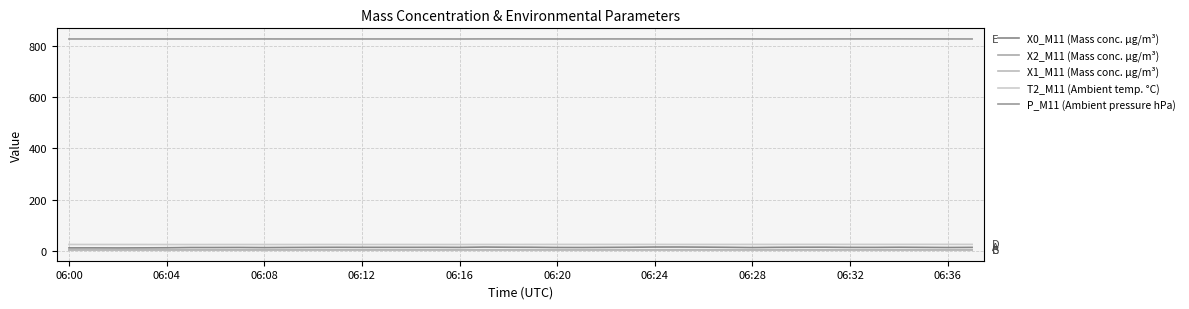

Which series has the largest range (max minus min)?

X0_M11 (Mass conc. μg/m³)